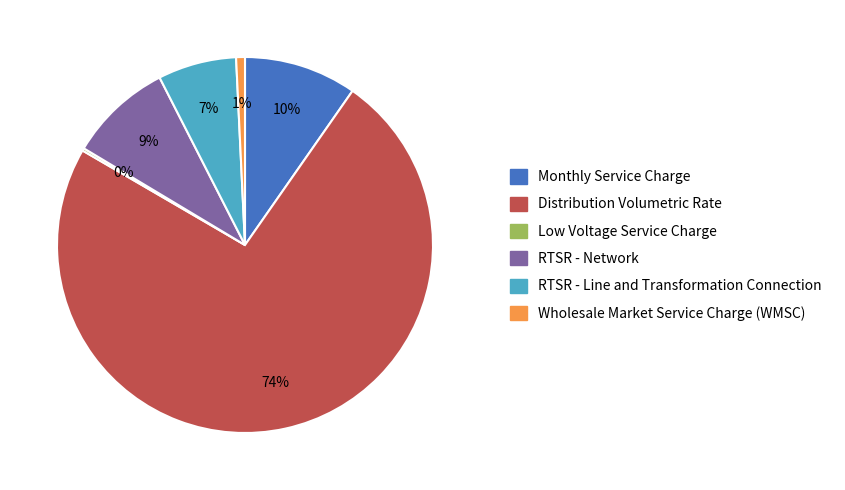

Which category accounts for the majority?

Distribution Volumetric Rate